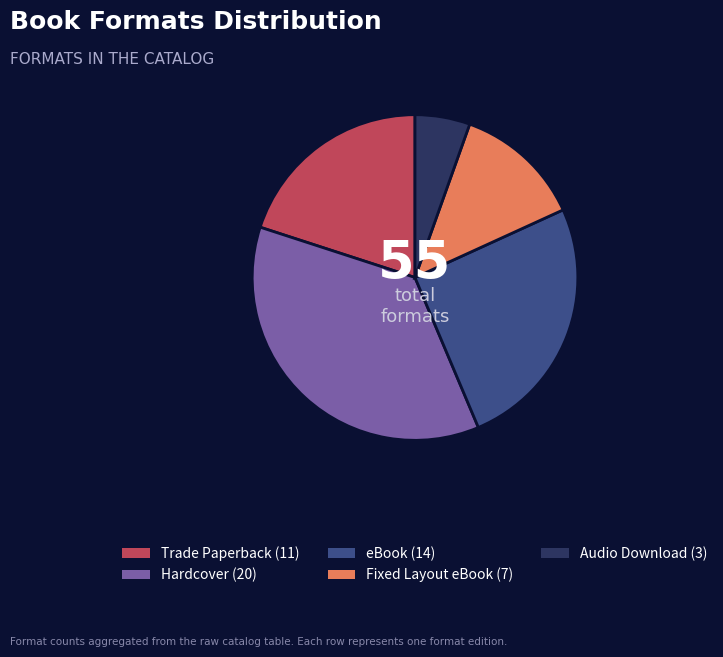

How many segments does this pie chart have?

5